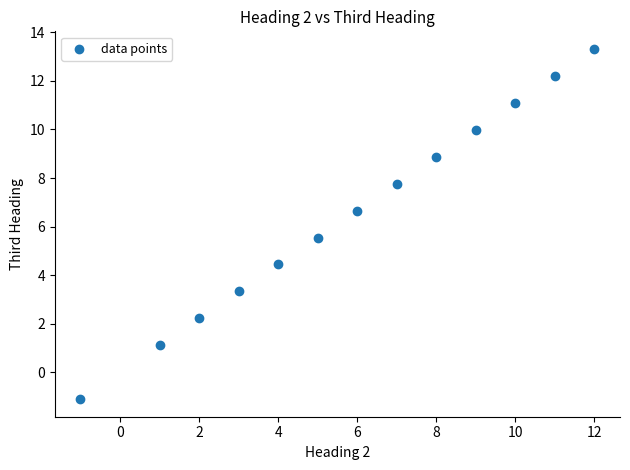

What is the range of Y values (max minus min)?

14.4